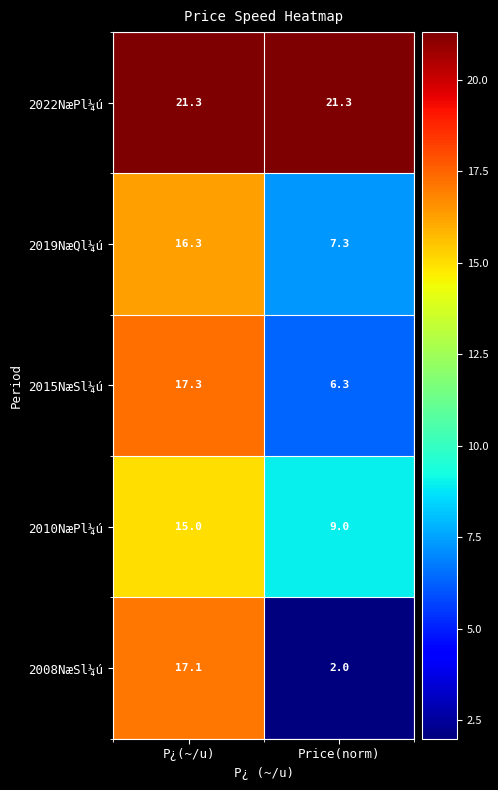

What is the sum of the 2015NæSl¼ú values at P¿(~/u) and Price(norm)?

23.6